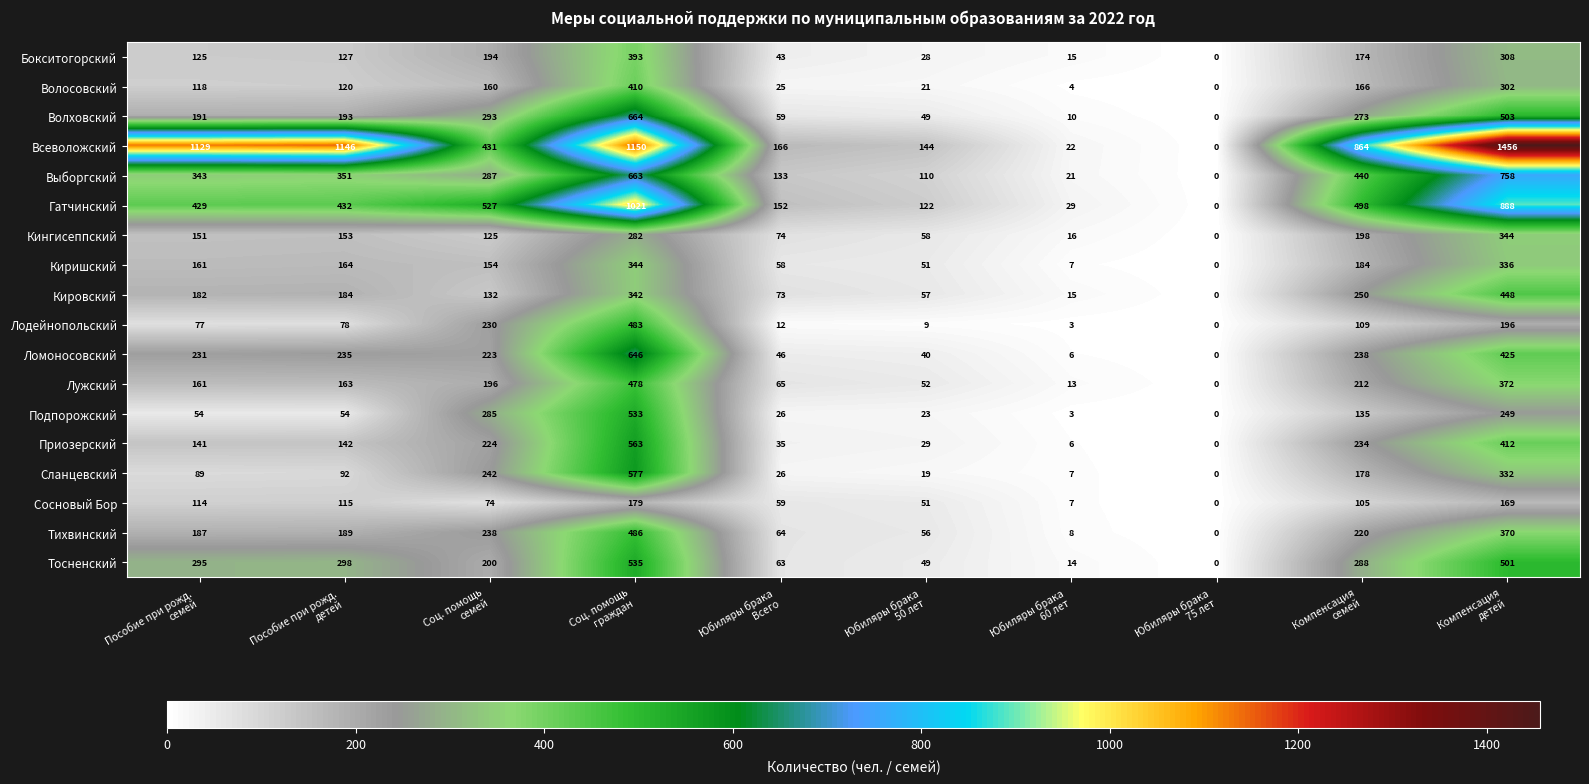

What is the difference between the second highest and second lowest values in the Бокситогорский series?

293